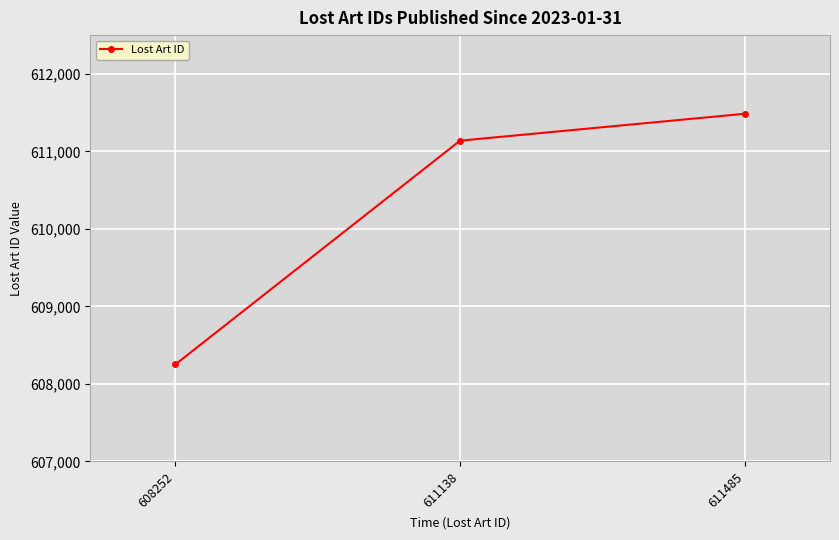

Count the number of data series in this chart.

1